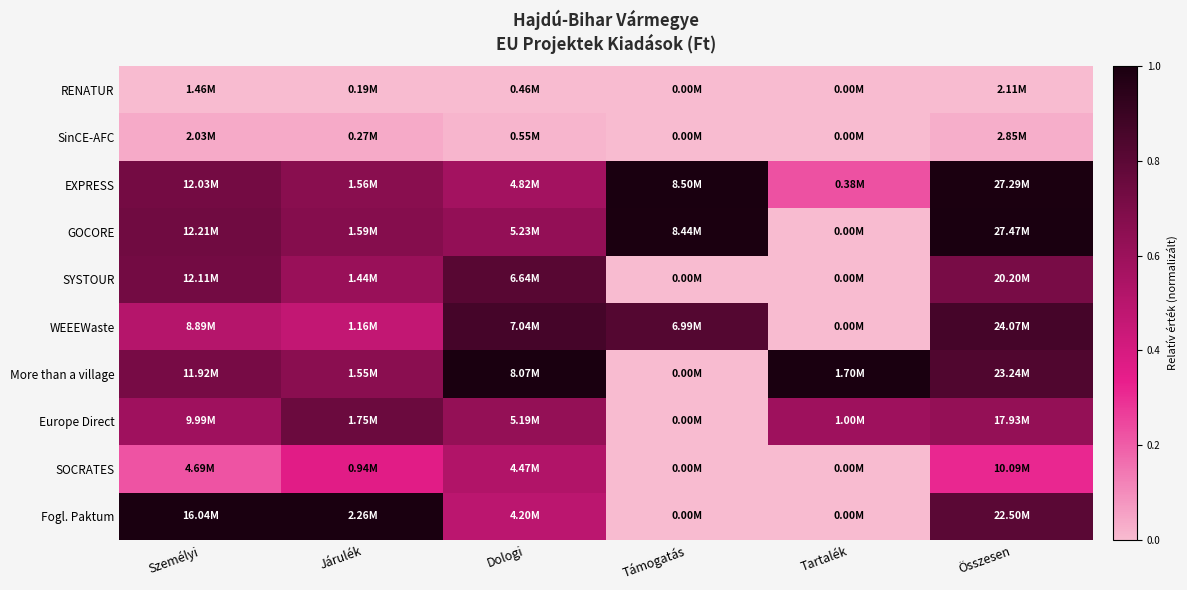

At which category is the sum across all series the highest?

Összesen